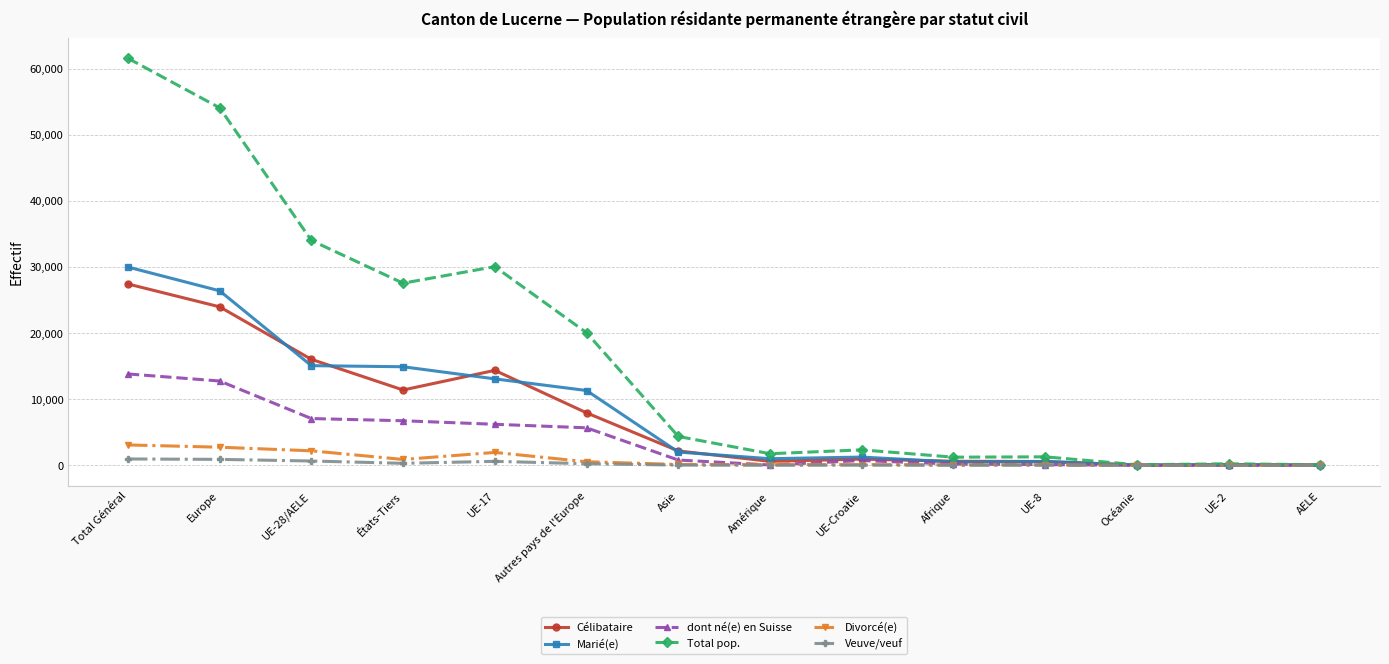

What is the difference between the highest and lowest values at Asie?

4333